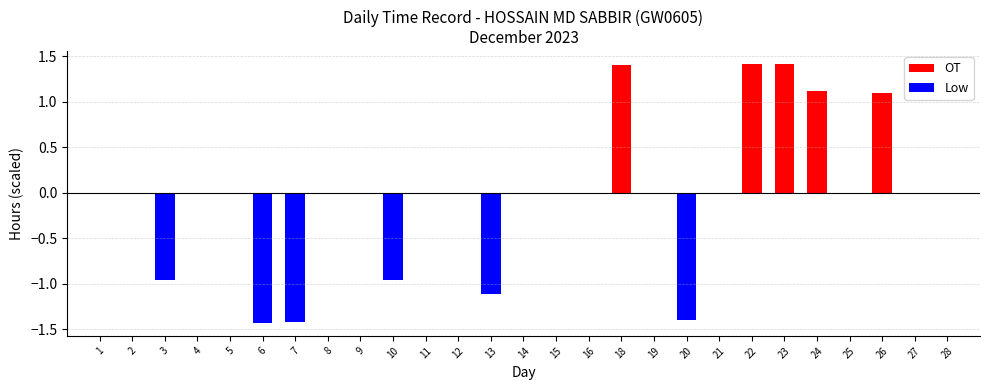

What is the smallest value displayed?

-1.4